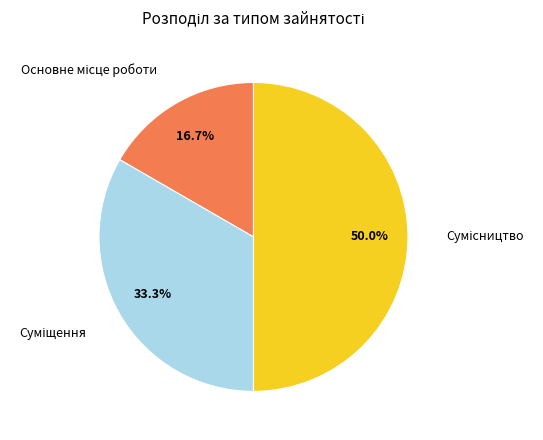

To the nearest percent, what is the difference between the Суміщення and Основне місце роботи slice percentages?

17%